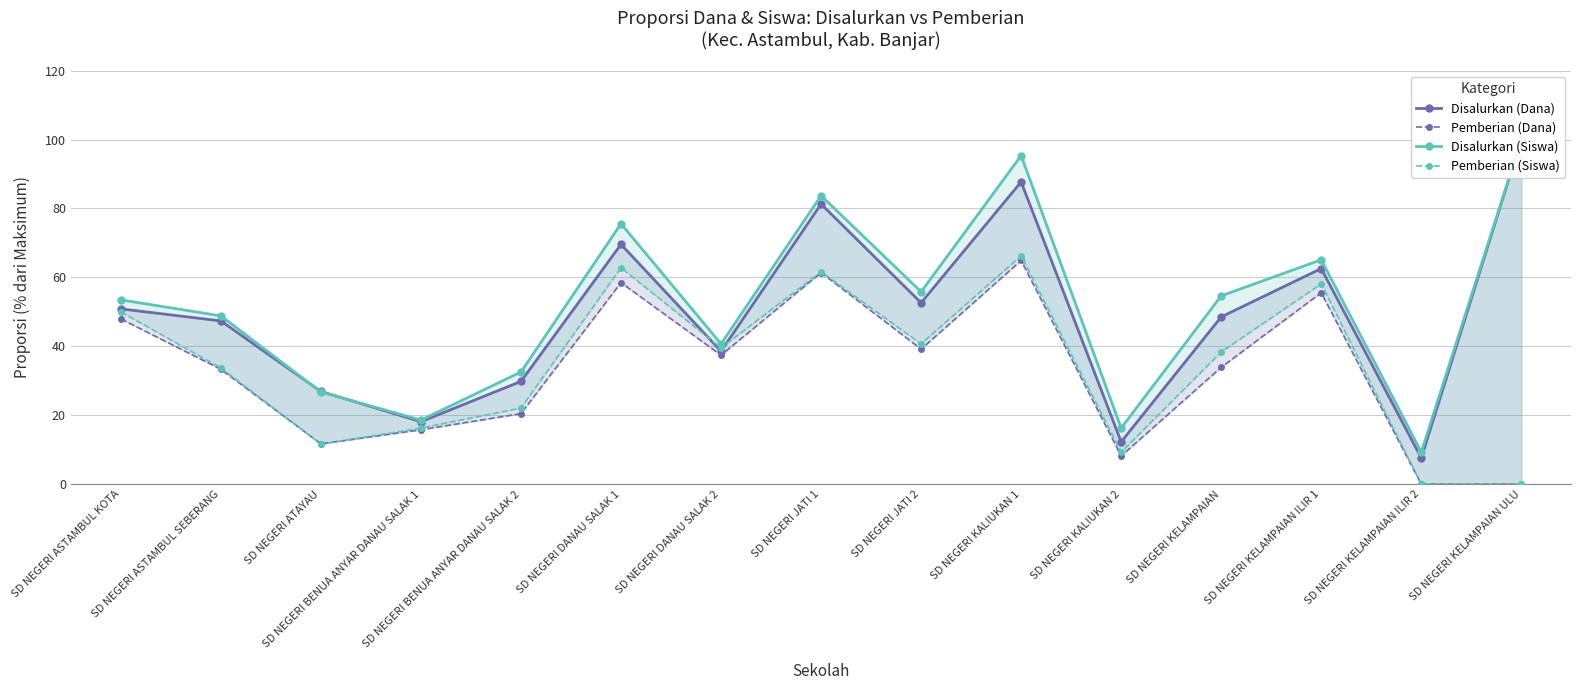

True or false: Pemberian (Siswa) and Disalurkan (Siswa) cross at least once.

False